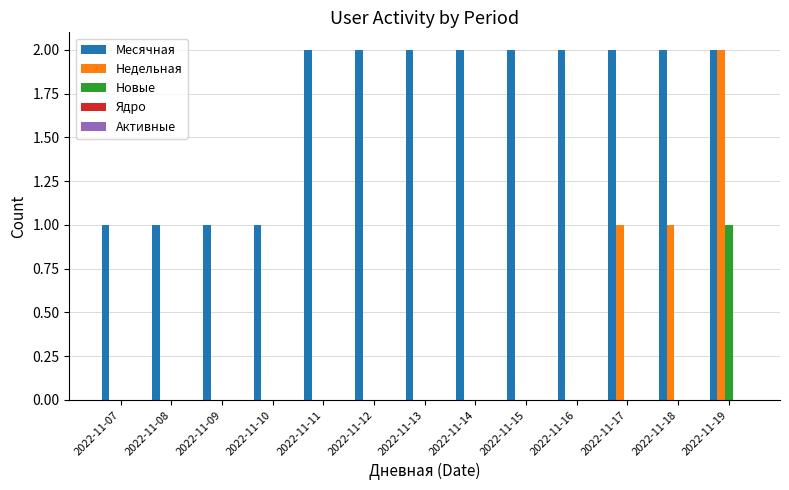

At which category is the sum across all series the highest?

2022-11-19